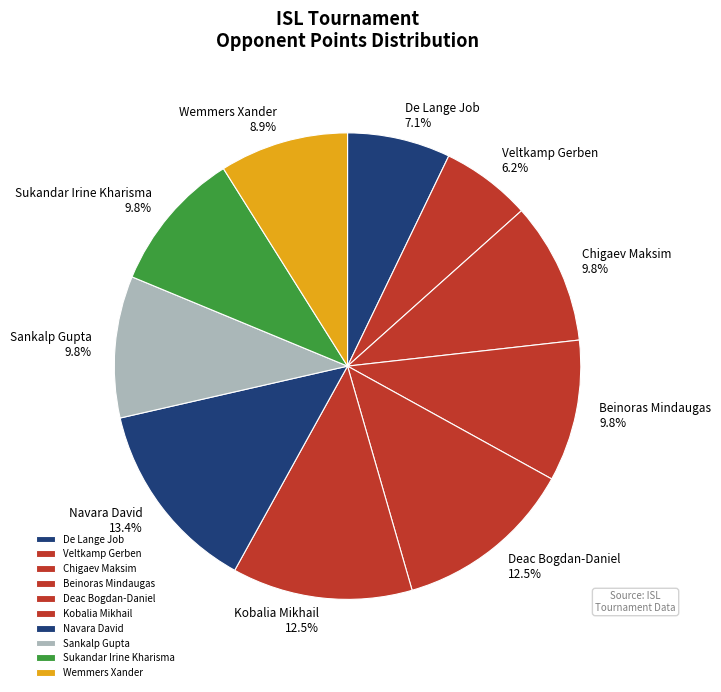

What percentage is the Veltkamp Gerben slice, to the nearest percent?

6%